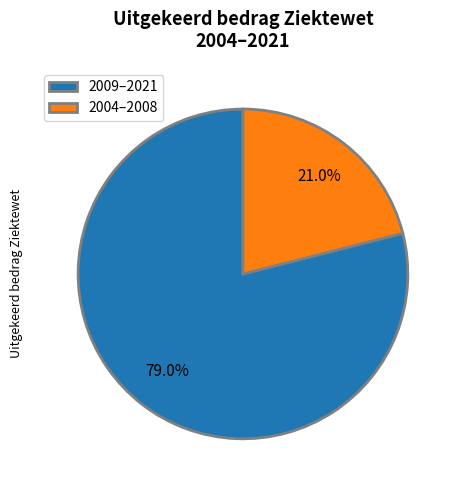

What portion of the pie excludes 2009–2021?

21.0%